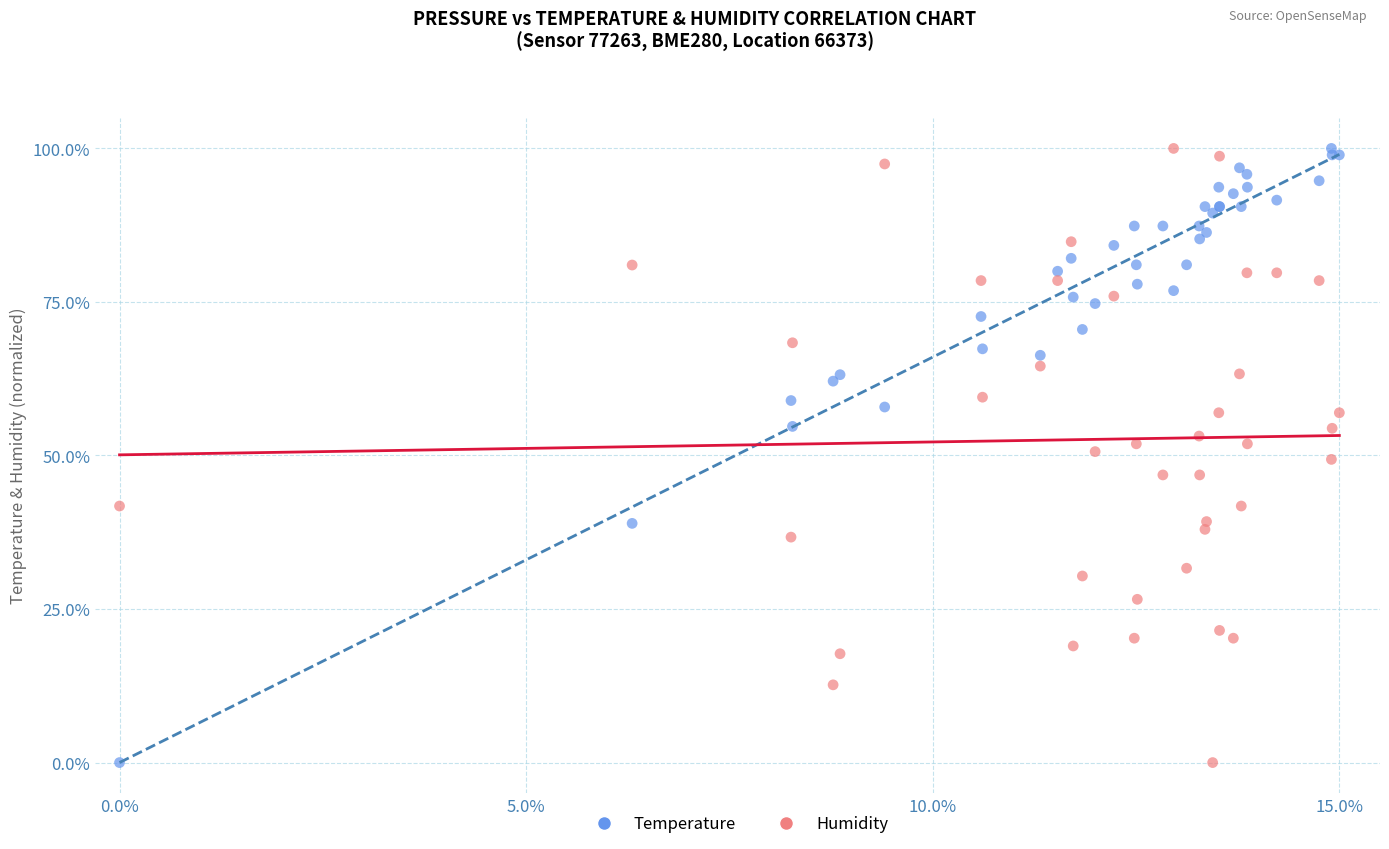

What are all the series names shown in the legend?

Temperature, Humidity